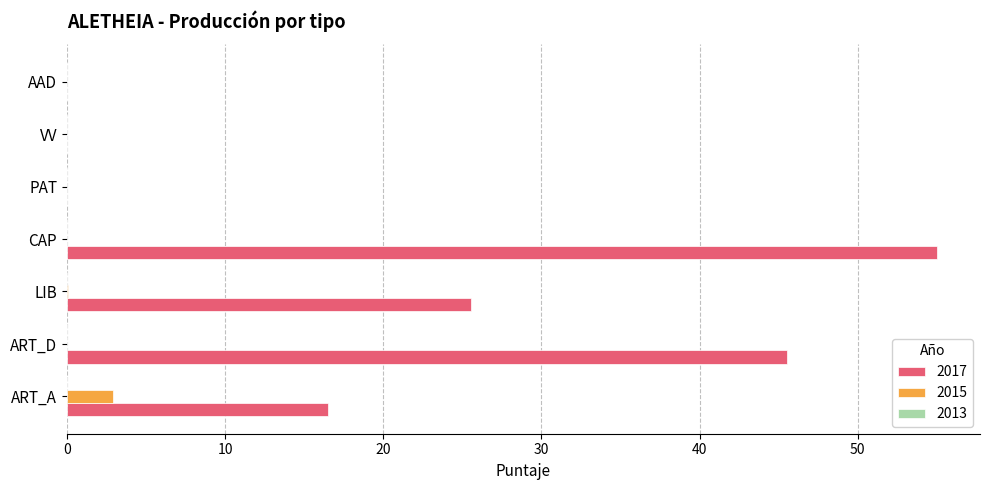

The 2017 series shows 34.6 at AAD. True or false?

False